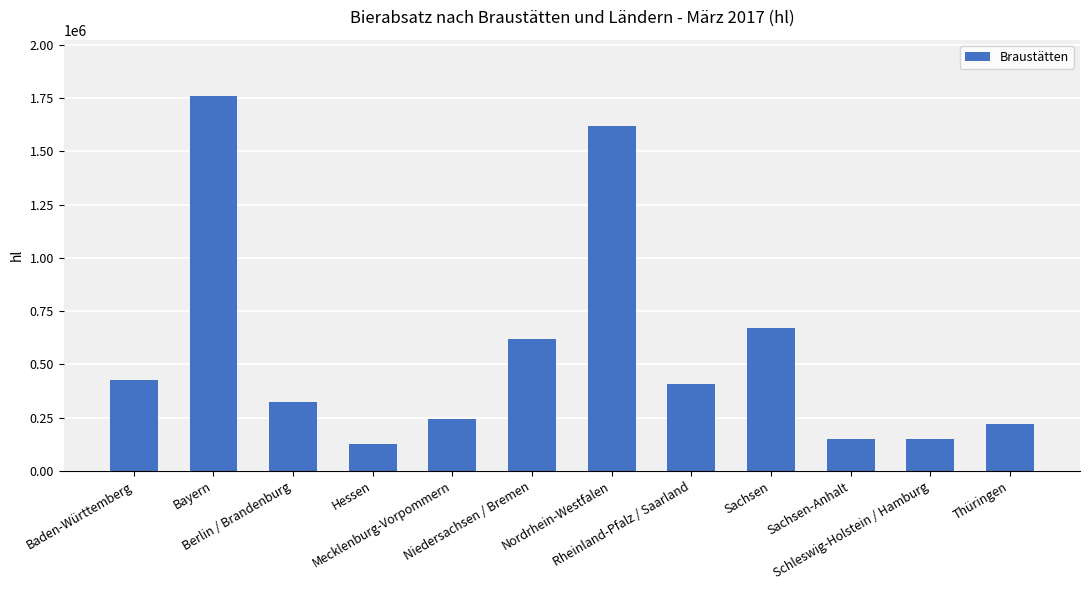

How many values are below 408422?

6